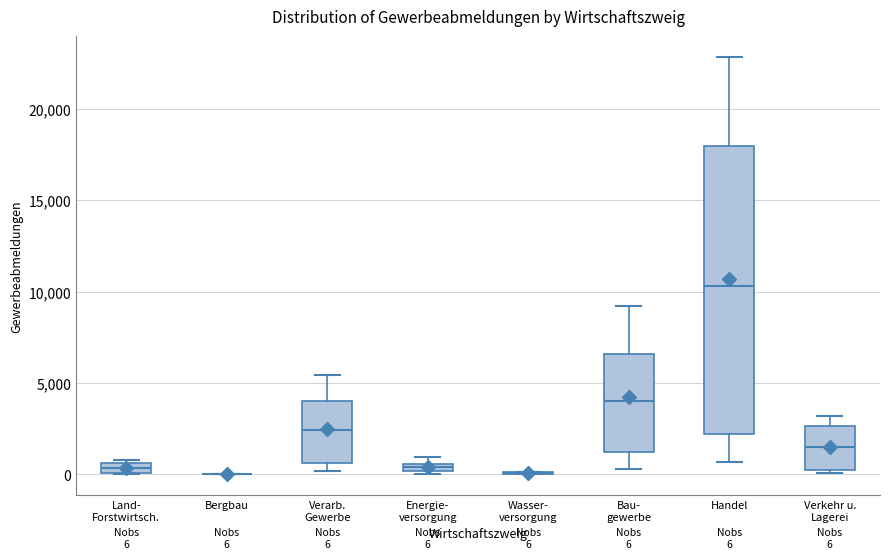

Which box is the tallest, from its lower edge to its upper edge?

Handel